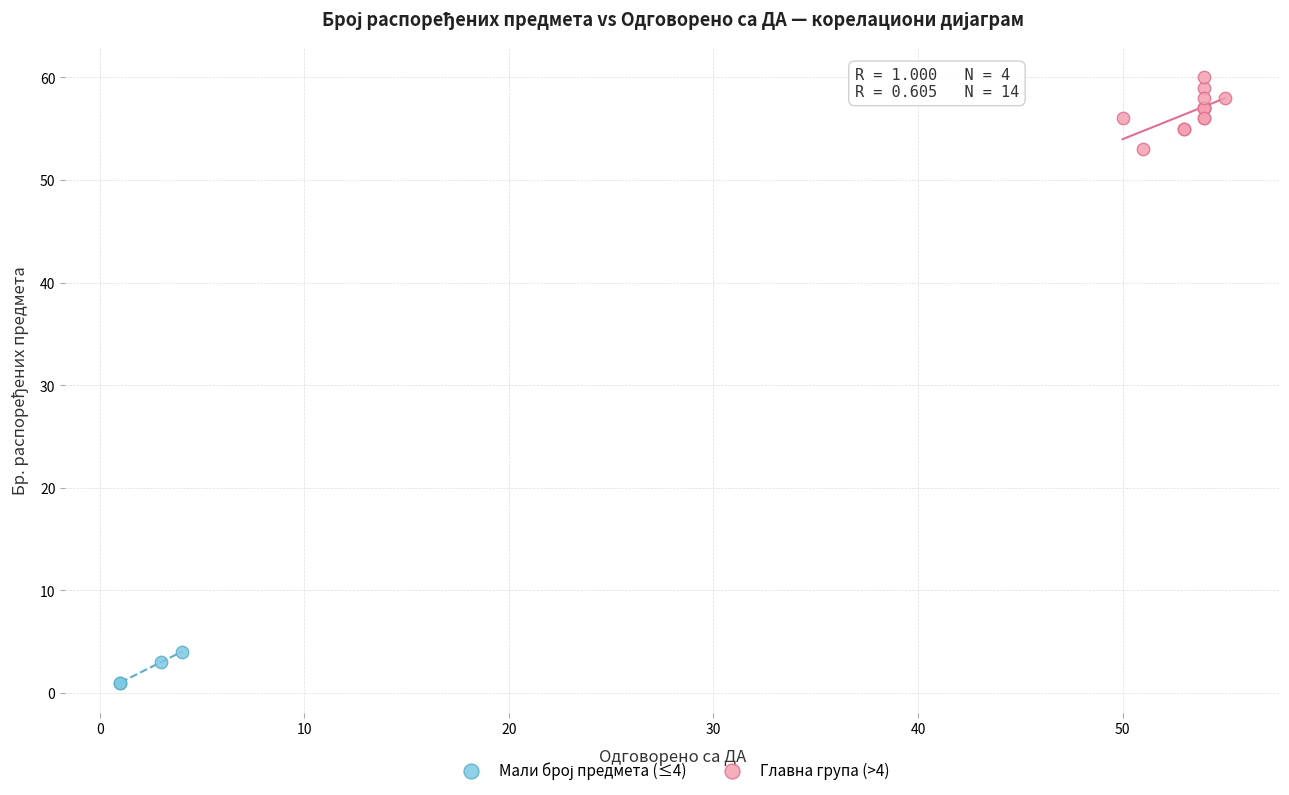

Which series has the widest spread of Y values?

Главна група (>4)